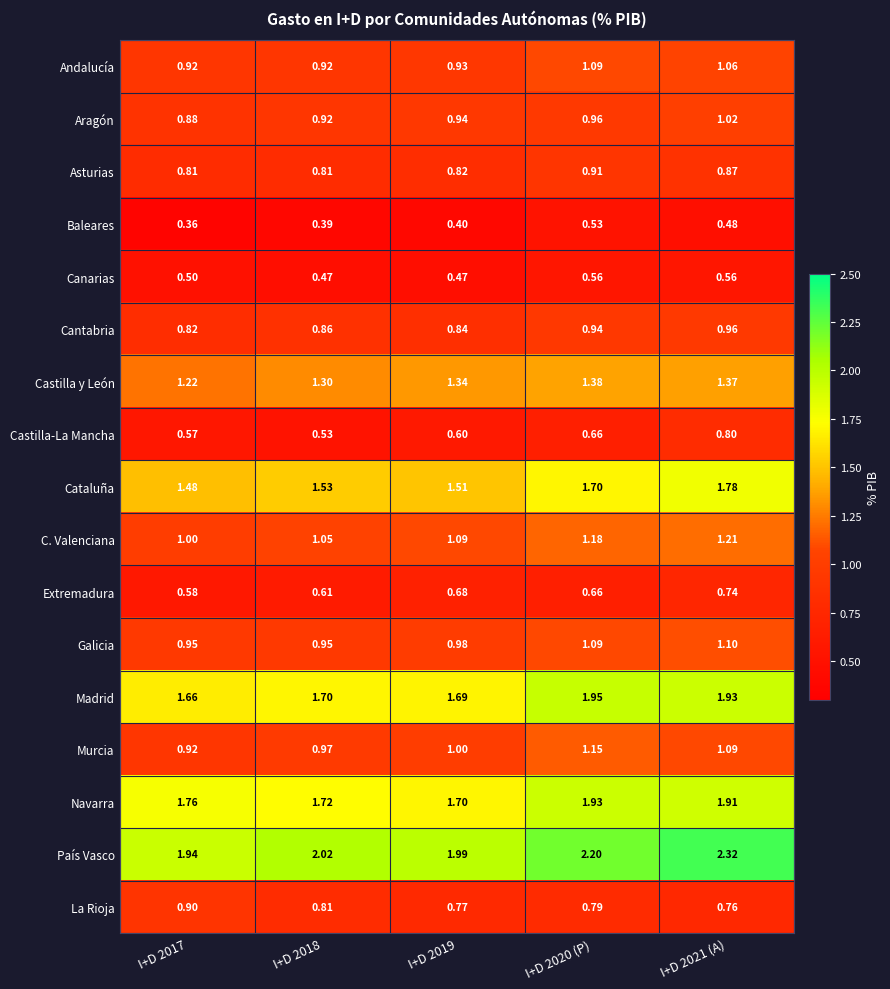

Is the value of Andalucía at I+D 2017 greater than the value of Cantabria at I+D 2021 (A)?

No